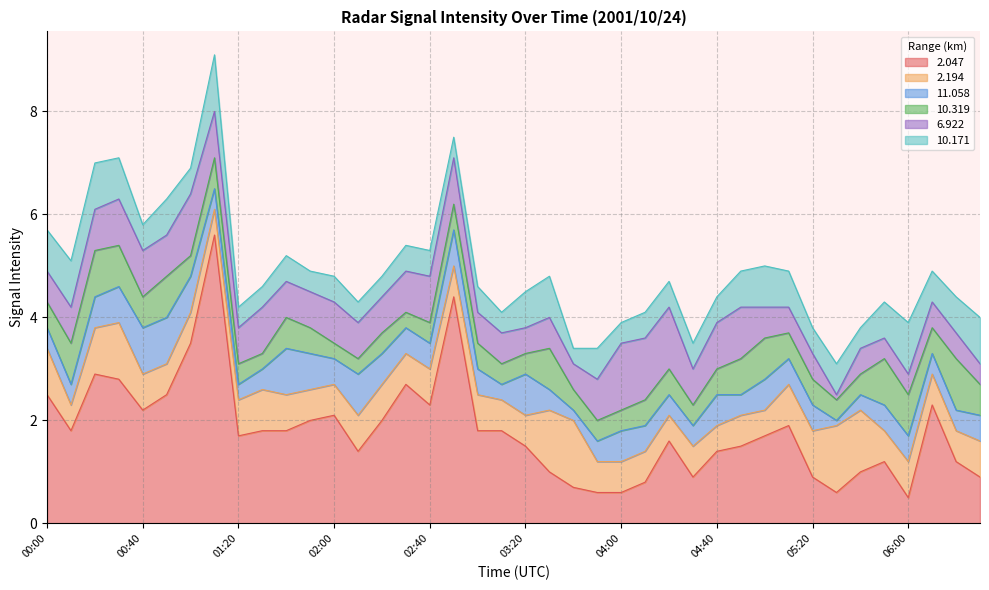

How many categories are shown in the chart?

40